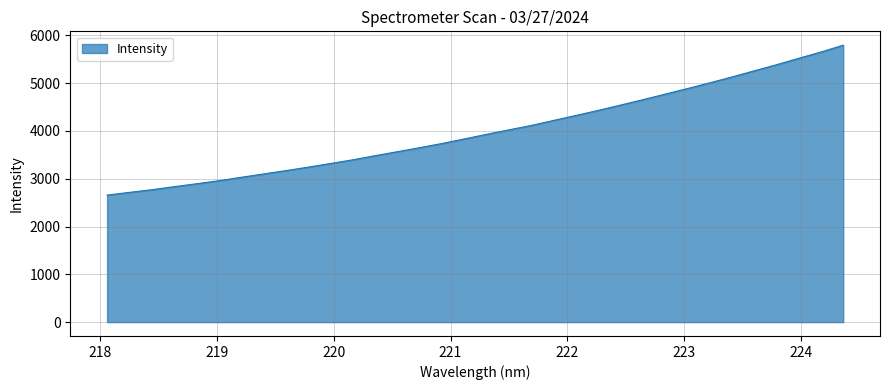

What is the smallest value displayed?

2657.4